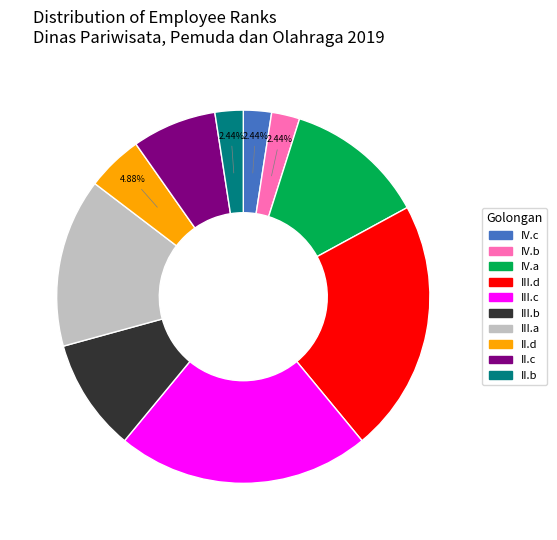

Do III.a and III.d together represent more than half of the pie?

No